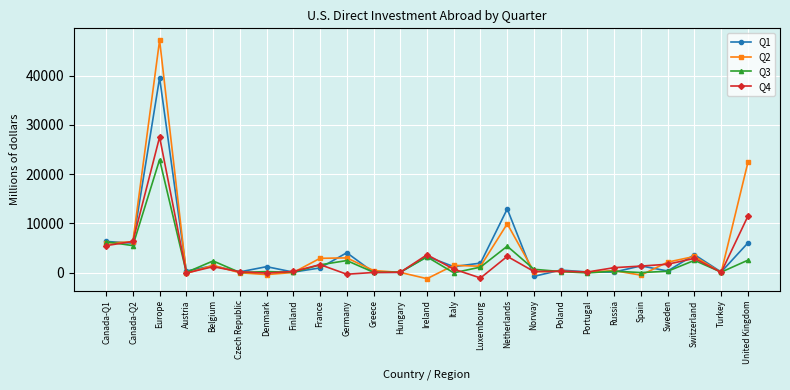

Is the value of Q3 at United Kingdom greater than the value of Q4 at Canada-Q2?

No